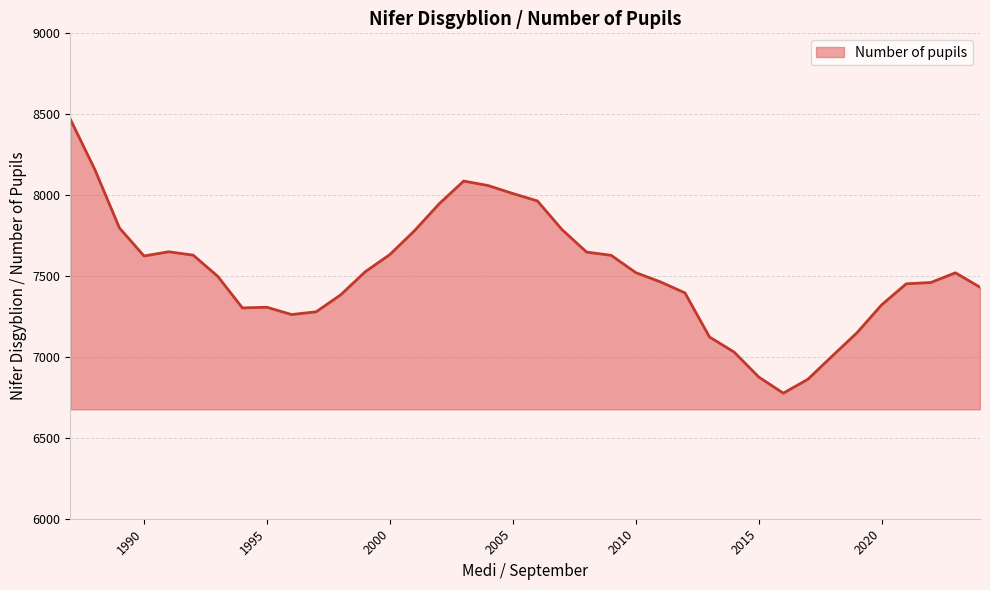

What is the difference between the maximum and minimum values?

1694